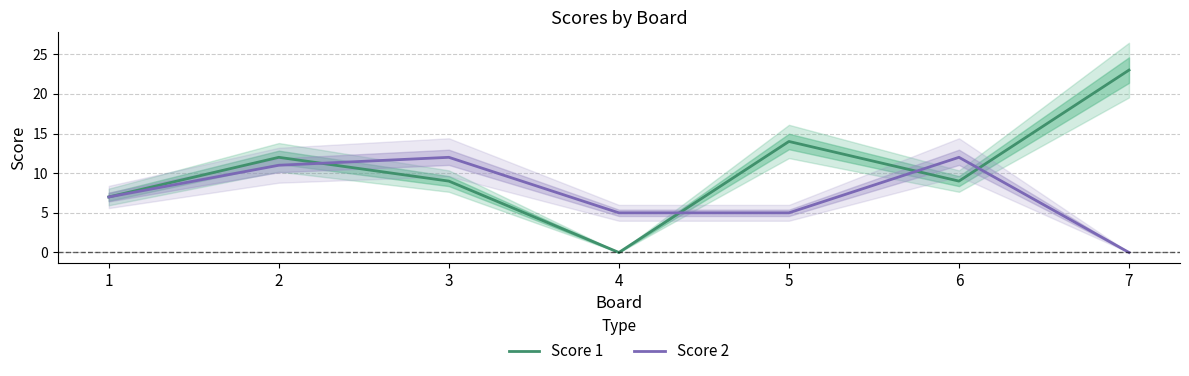

In Score 1, how many points are higher than both neighbors (excluding endpoints)?

2